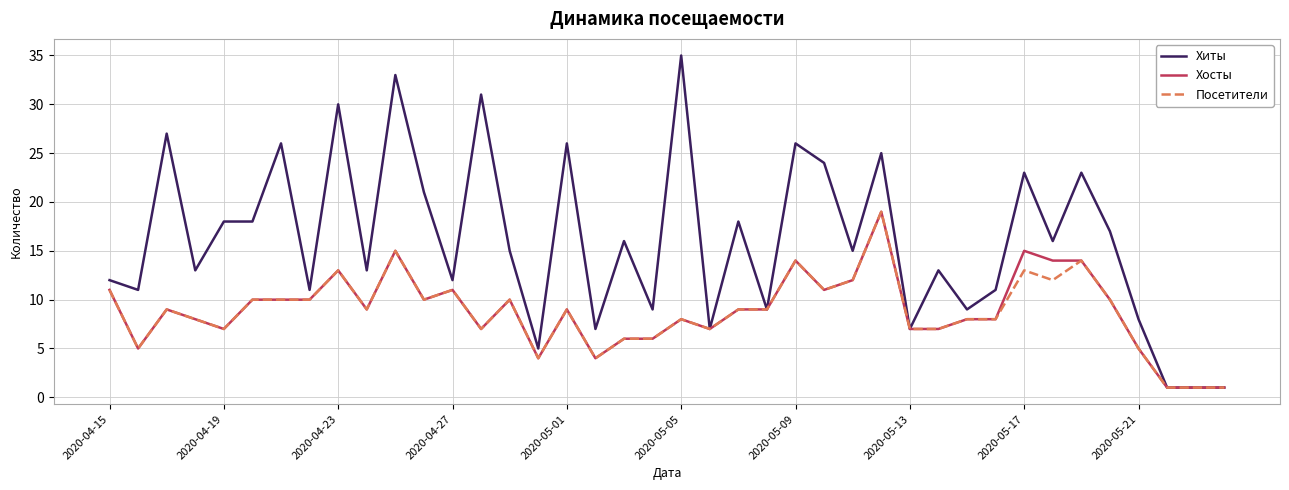

What is the highest value of the Посетители series?

19